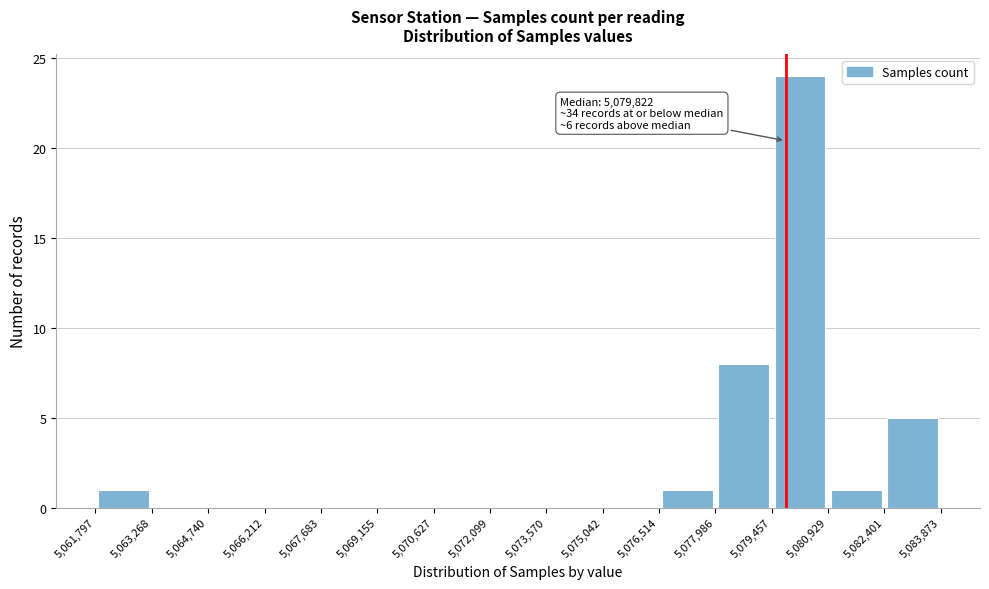

Which range on the x-axis has the tallest bar?

5,079,457 to 5,080,929